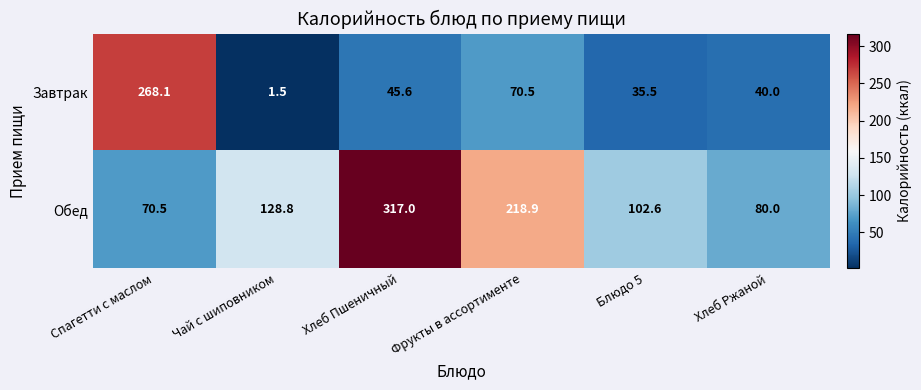

Rank the series by their maximum value, from highest to lowest.

Обед, Завтрак